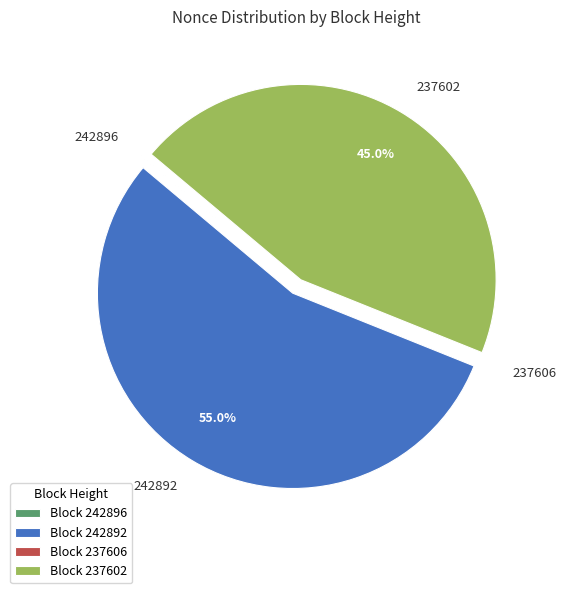

How much of the chart is everything except 237602?

55.0%